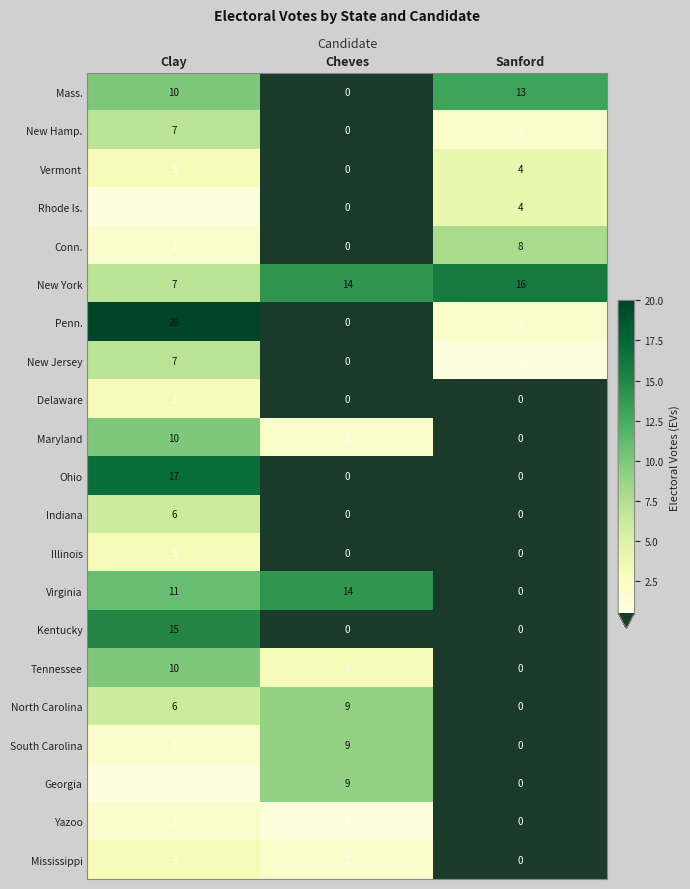

Which label corresponds to the largest value in the chart?

Clay